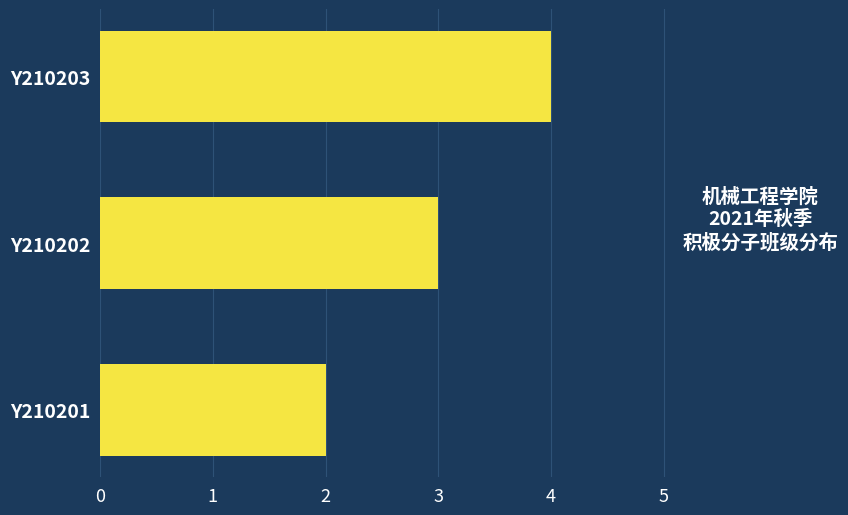

What is the sum of all values?

9